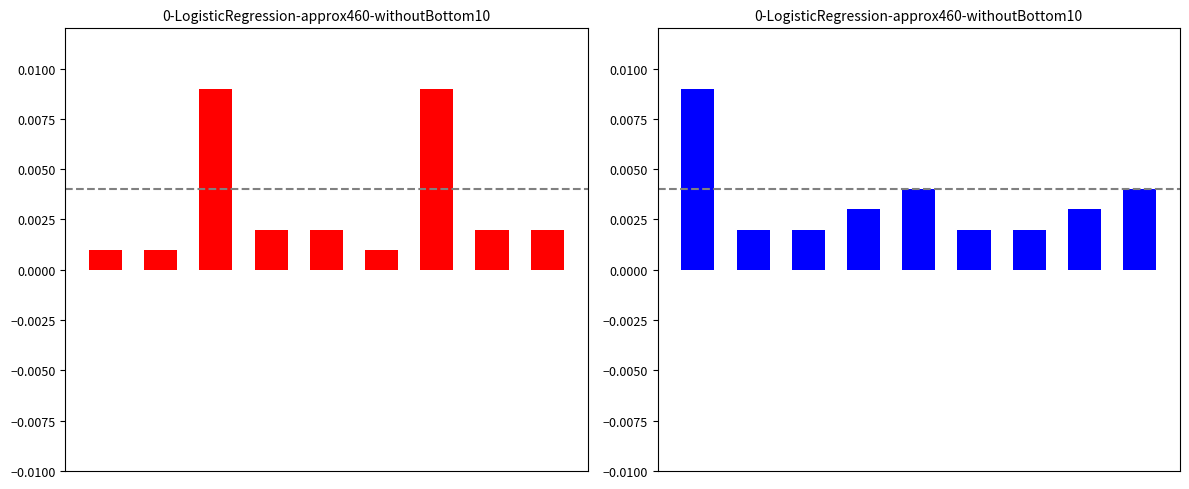

Reading left to right, transcribe all the data shown in this chart.

GMDN Term Codes (red): 0=0.0	1=0.0	2=0.0	3=0.0	4=0.0	5=0.0	6=0.0	7=0.0	8=0.0
GMDN Term Codes (blue): 0=0.0	1=0.0	2=0.0	3=0.0	4=0.0	5=0.0	6=0.0	7=0.0	8=0.0